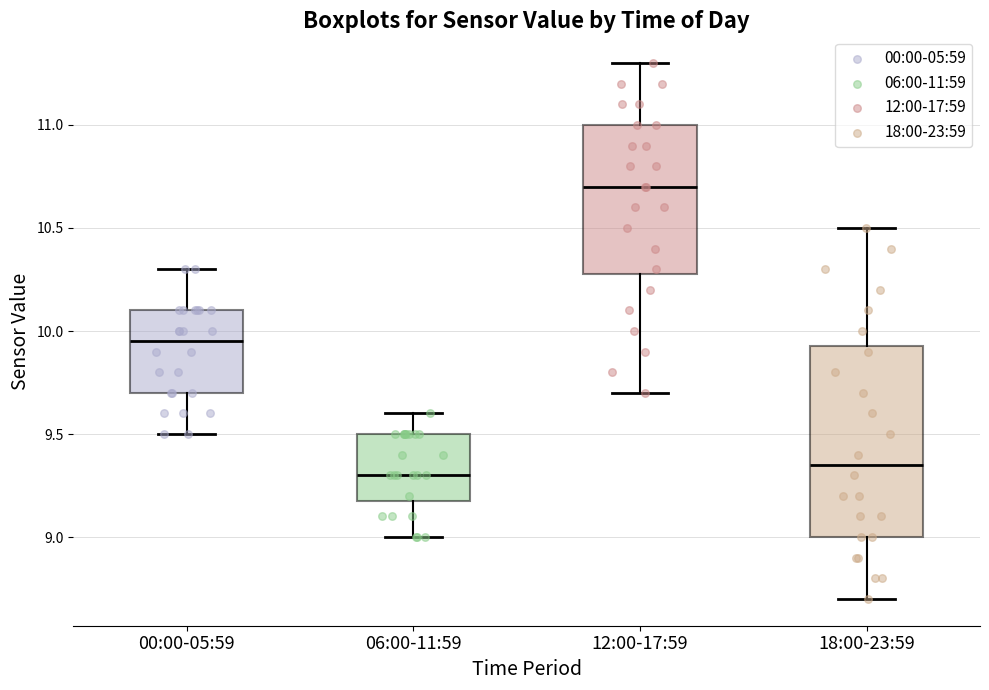

Reading left to right, read every box against the y-axis: the position of its median line, the range the box covers, and the ends of its whiskers. The values are not printed on the chart, so give them approximately, as read against the axis.

00:00-05:59: median 9.95, box 9.70 to 10.10, whiskers 9.50 to 10.30
06:00-11:59: median 9.30, box 9.20 to 9.50, whiskers 9.00 to 9.60
12:00-17:59: median 10.70, box 10.30 to 11.00, whiskers 9.70 to 11.30
18:00-23:59: median 9.35, box 9.00 to 9.95, whiskers 8.70 to 10.50